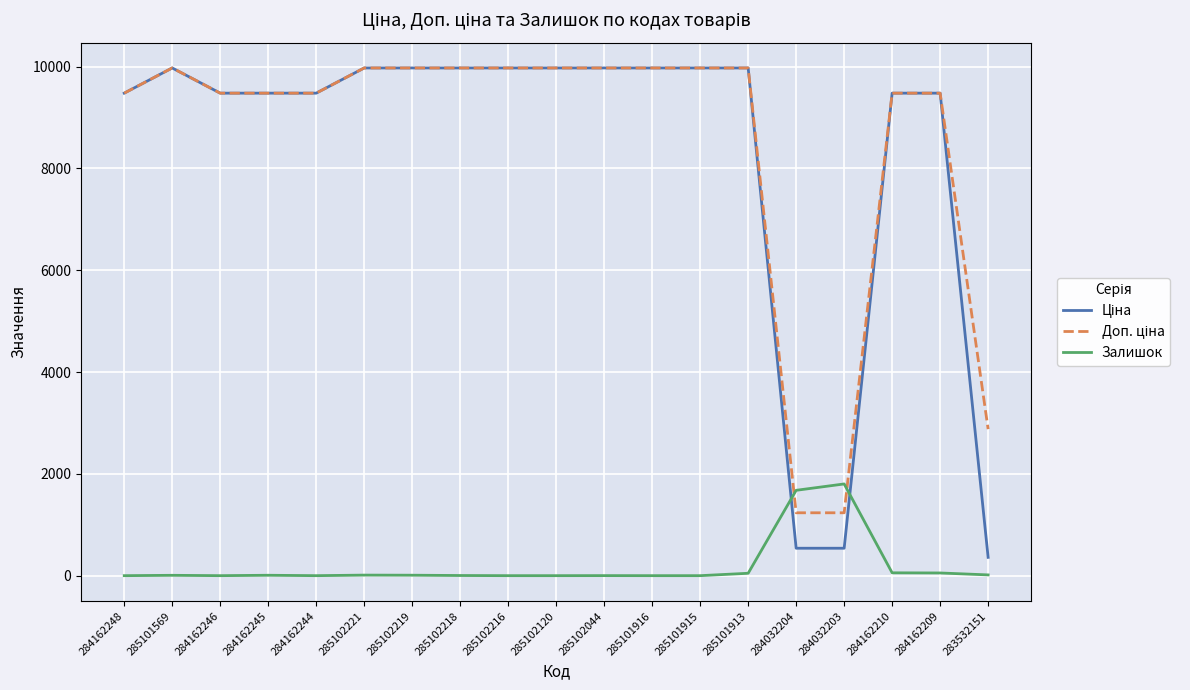

What is the sum of all Залишок values?

3689.0